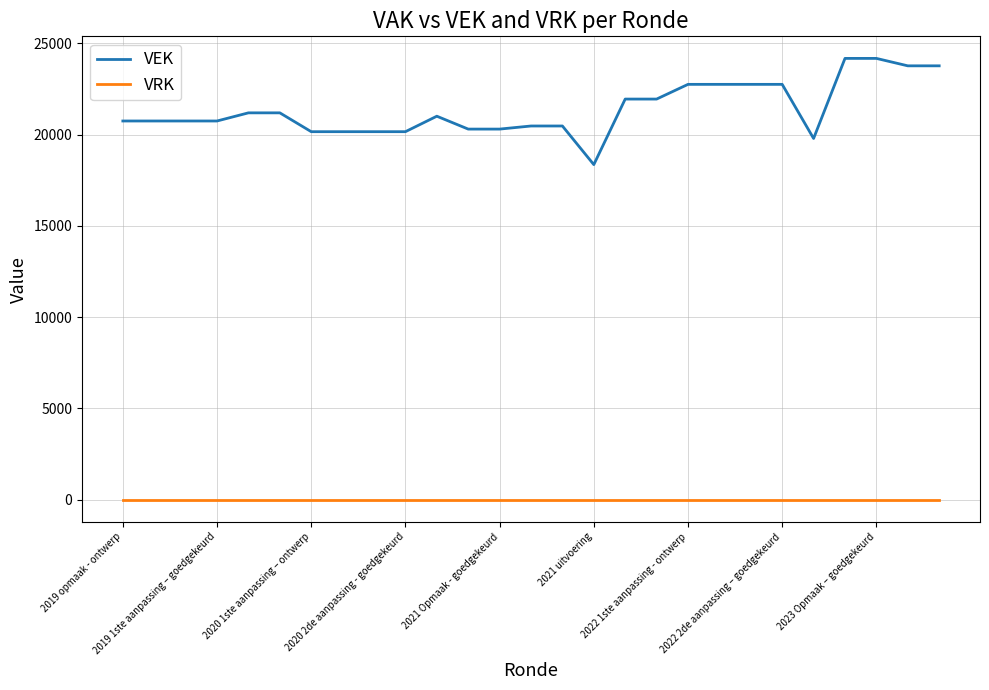

Which series has the largest range (max minus min)?

VEK